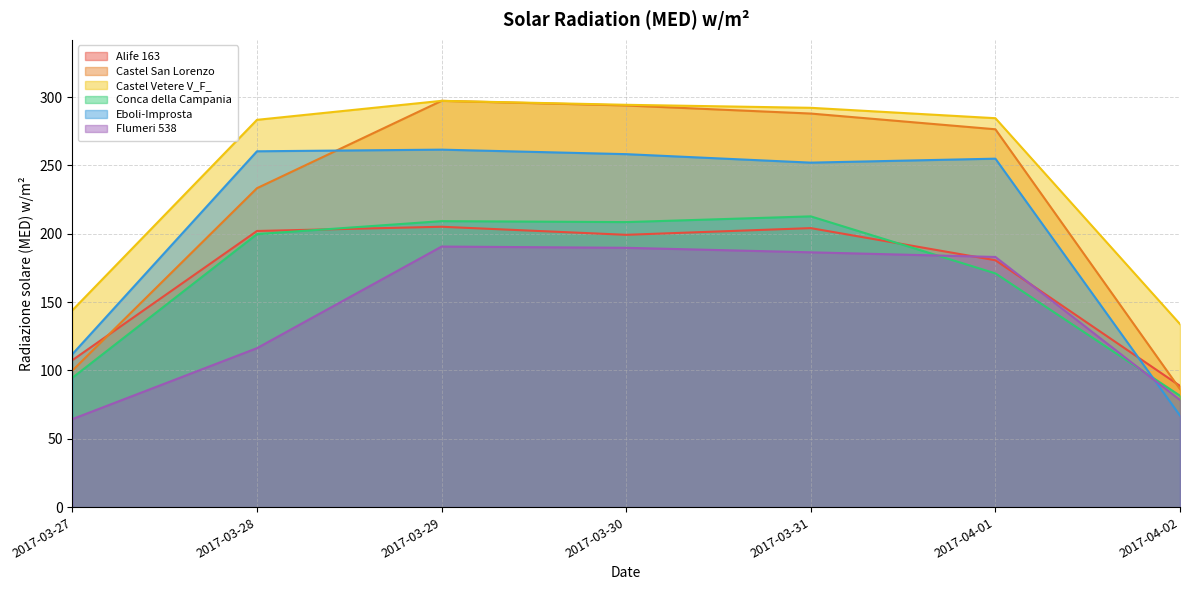

How many lines are shown in the chart?

6